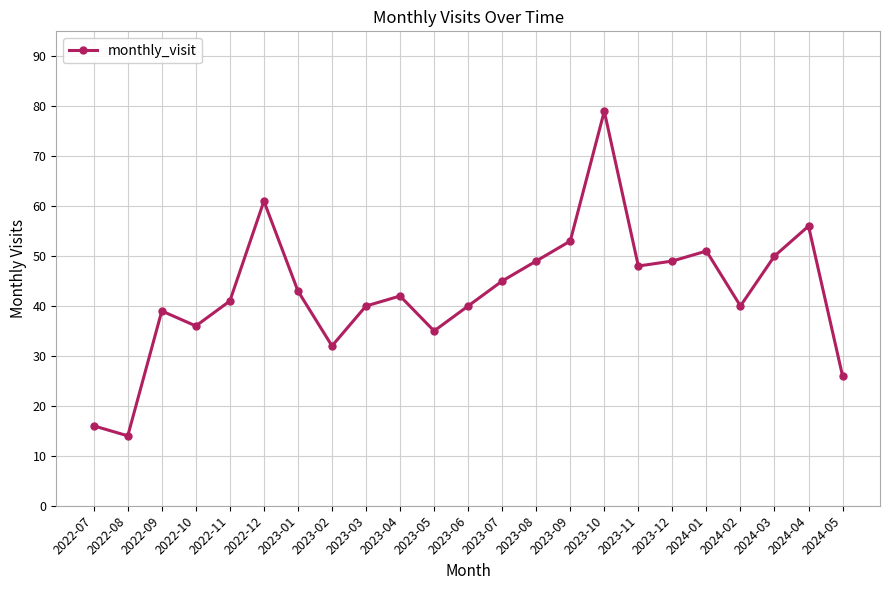

What is the label of the 17th point from the right?

2023-01